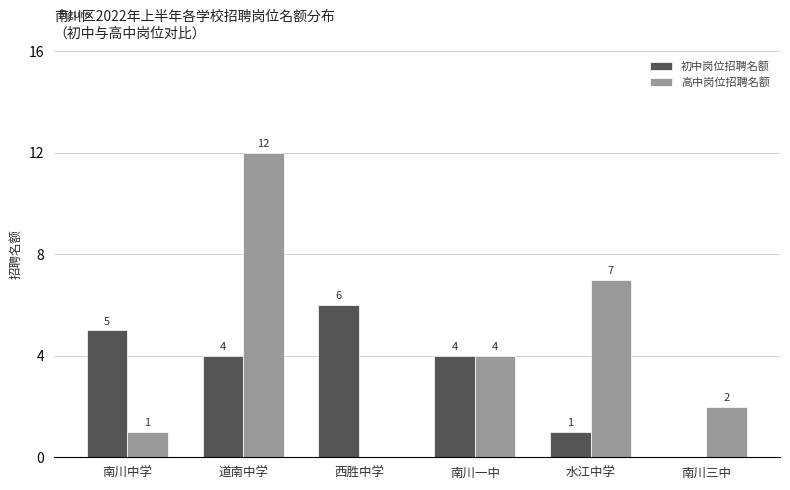

What value does the 初中岗位招聘名额 series have at 水江中学?

1